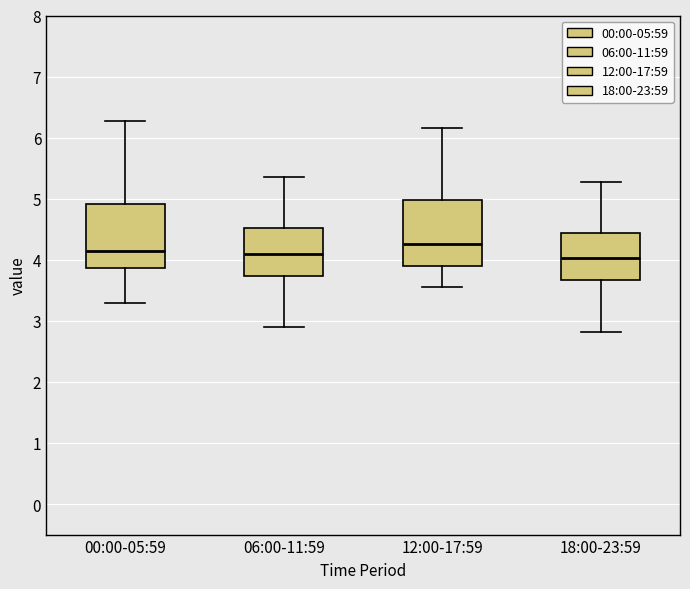

Reading left to right, transcribe this box plot: for each box, give where its median line is, the range the box spans, and where its two whiskers end, as read against the y-axis. The values are not printed on the chart, so give them approximately, as read against the axis.

00:00-05:59: median 4.2, box 3.9 to 4.9, whiskers 3.3 to 6.3
06:00-11:59: median 4.1, box 3.7 to 4.5, whiskers 2.9 to 5.4
12:00-17:59: median 4.3, box 3.9 to 5.0, whiskers 3.6 to 6.2
18:00-23:59: median 4.0, box 3.7 to 4.4, whiskers 2.8 to 5.3